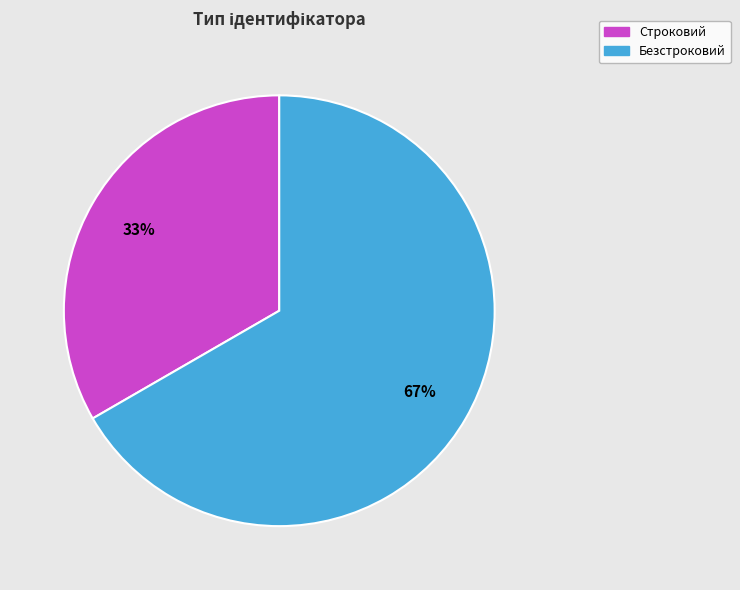

To the nearest percent, what portion does Строковий represent?

33%